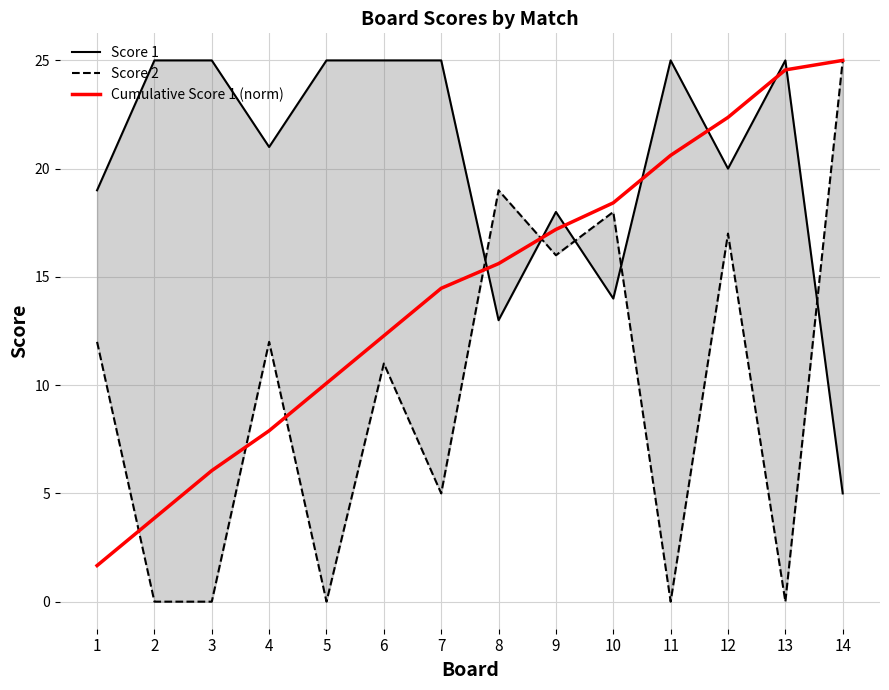

Which label corresponds to the smallest value in the chart?

2